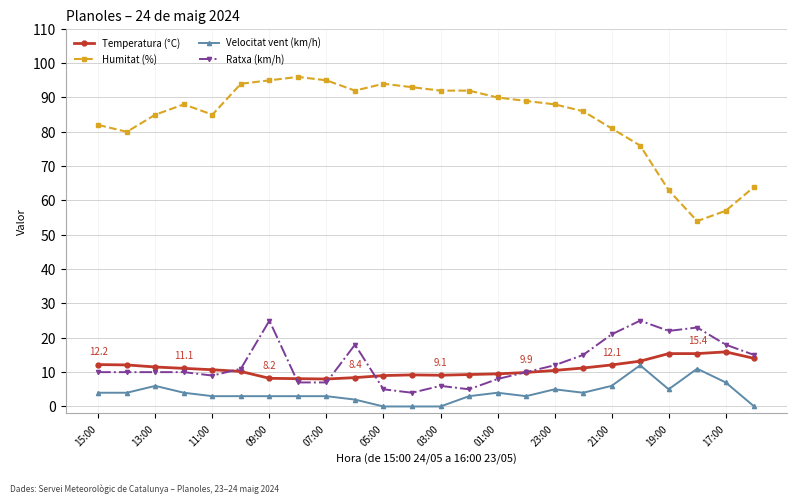

Which series has the largest range (max minus min)?

Humitat (%)